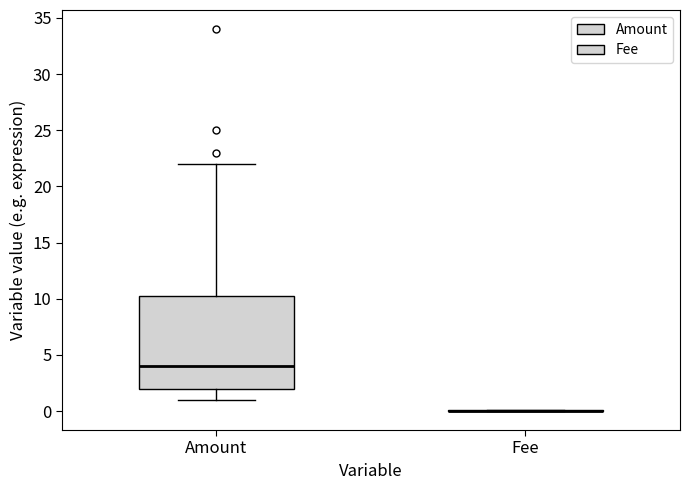

Which box is the tallest, from its lower edge to its upper edge?

Amount